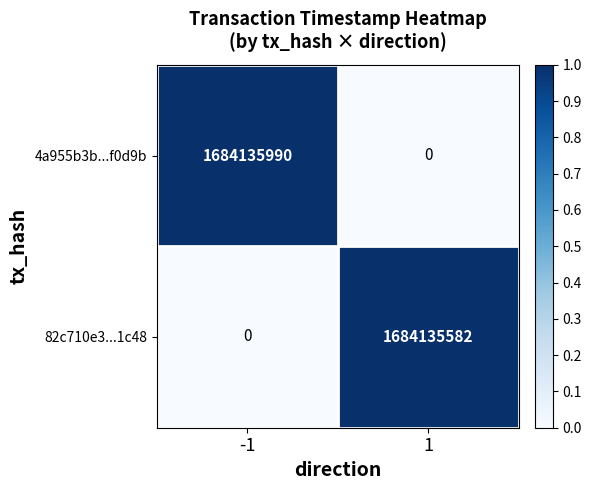

What is the sum of the 82c710e3...1c48 values at -1 and 1?

1684135582